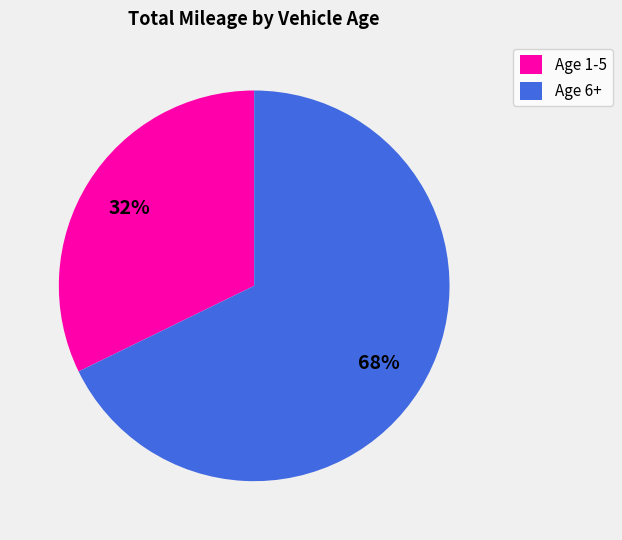

Is it true that Age 6+ is 68% of the pie?

True